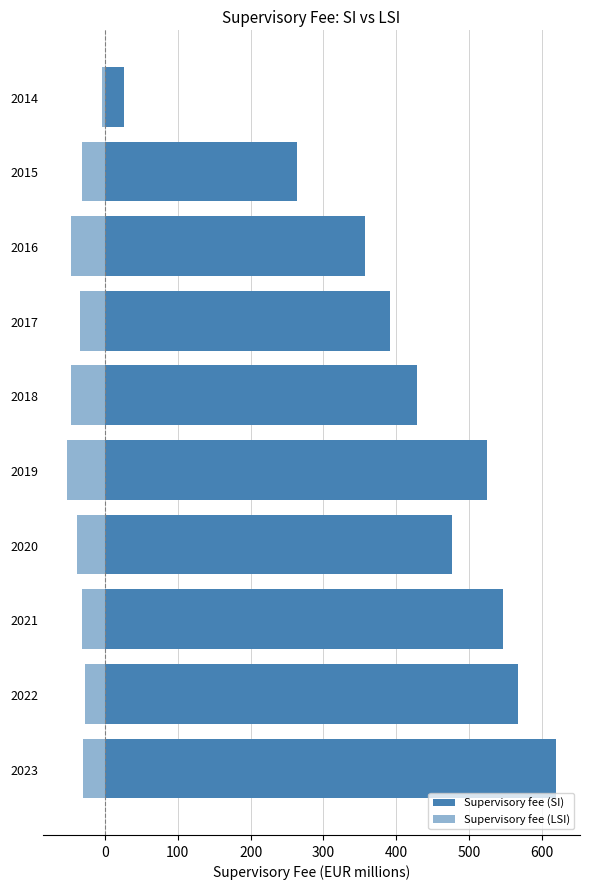

Reading right to left, transcribe all the data shown in this chart.

Supervisory fee (SI): 25.6	264.1	357.5	391.3	428.5	524.2	476.5	546.1	566.7	618.8
Supervisory fee (LSI): -4.4	-31.9	-47.0	-33.7	-46.3	-51.8	-37.8	-31.4	-27.0	-30.2